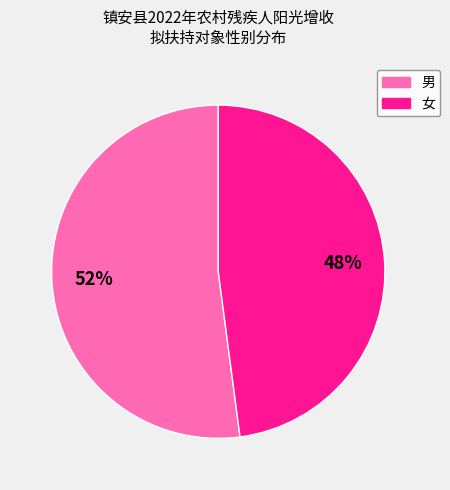

The 女 slice represents 48% of the pie. True or false?

True